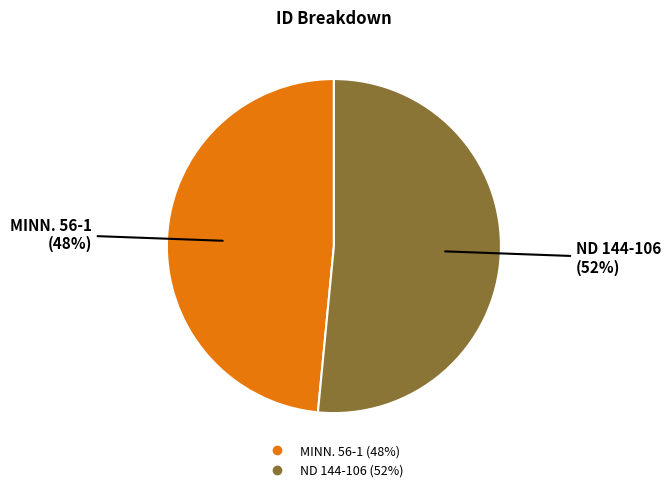

To the nearest percent, what portion does MINN. 56-1 represent?

48%